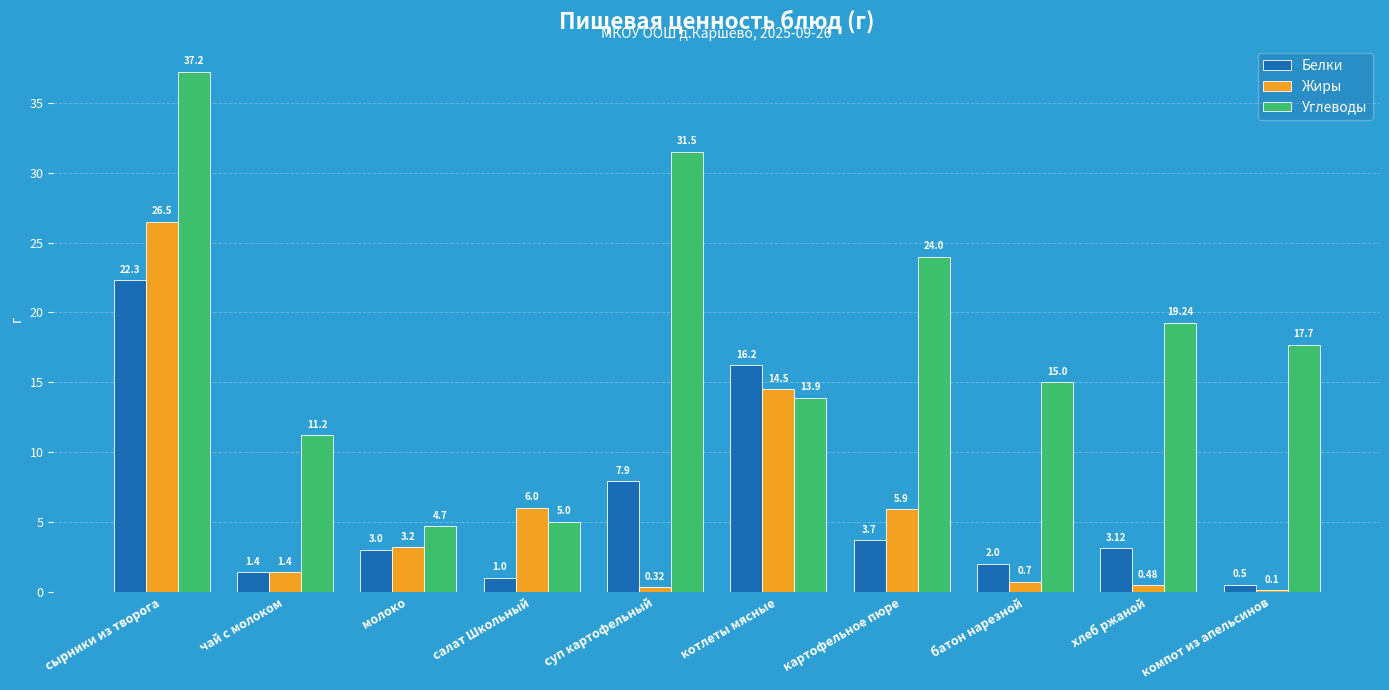

Which series has the largest total across all categories?

Углеводы